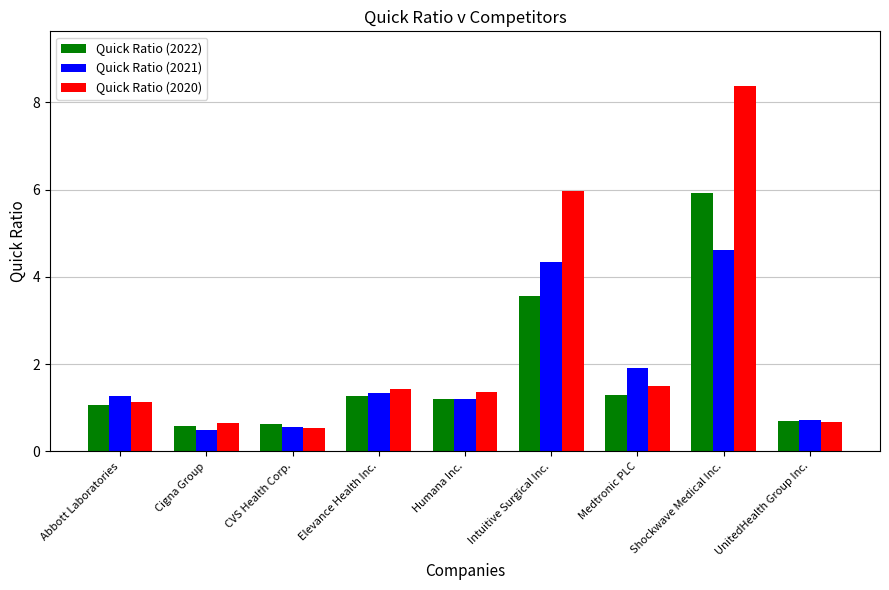

Reading right to left, extract all data points from this chart.

Quick Ratio (2022): UnitedHealth Group Inc.=0.7	Shockwave Medical Inc.=5.9	Medtronic PLC=1.3	Intuitive Surgical Inc.=3.6	Humana Inc.=1.2	Elevance Health Inc.=1.3	CVS Health Corp.=0.6	Cigna Group=0.6	Abbott Laboratories=1.1
Quick Ratio (2021): UnitedHealth Group Inc.=0.7	Shockwave Medical Inc.=4.6	Medtronic PLC=1.9	Intuitive Surgical Inc.=4.3	Humana Inc.=1.2	Elevance Health Inc.=1.3	CVS Health Corp.=0.6	Cigna Group=0.5	Abbott Laboratories=1.3
Quick Ratio (2020): UnitedHealth Group Inc.=0.7	Shockwave Medical Inc.=8.4	Medtronic PLC=1.5	Intuitive Surgical Inc.=6.0	Humana Inc.=1.4	Elevance Health Inc.=1.4	CVS Health Corp.=0.5	Cigna Group=0.7	Abbott Laboratories=1.1